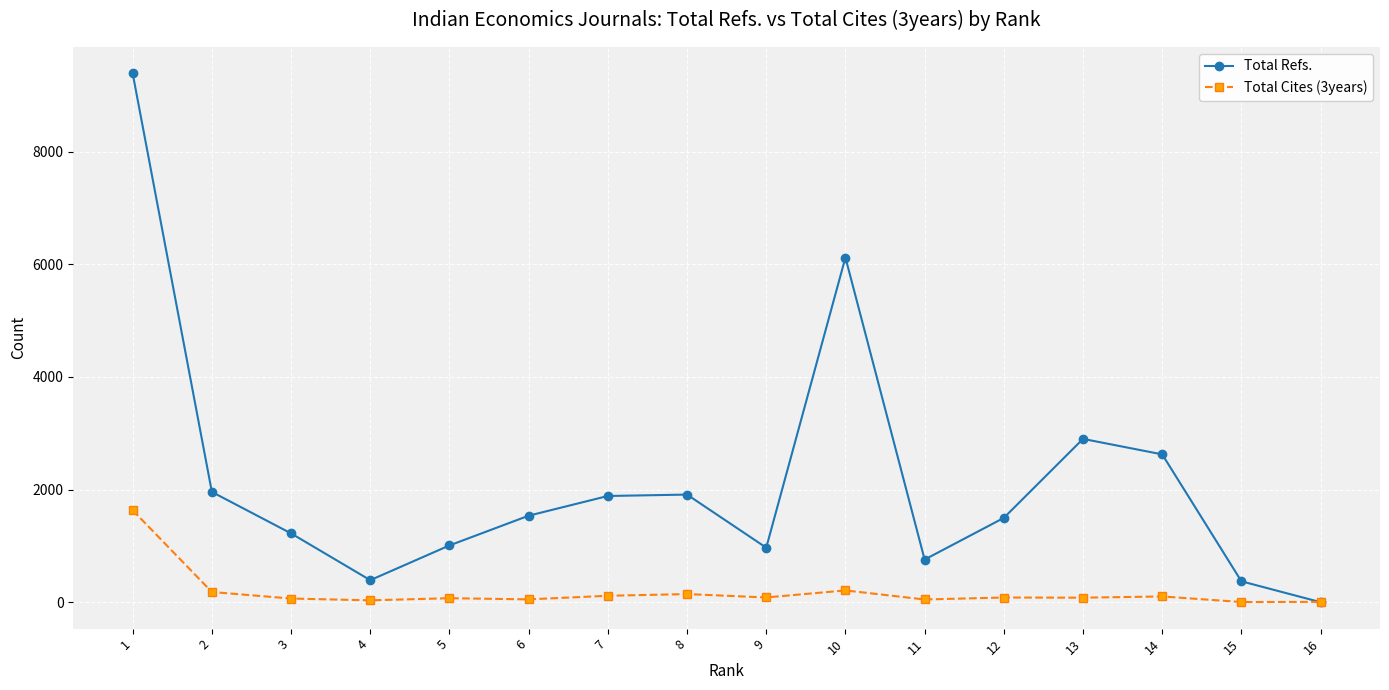

How many lines are shown in the chart?

2